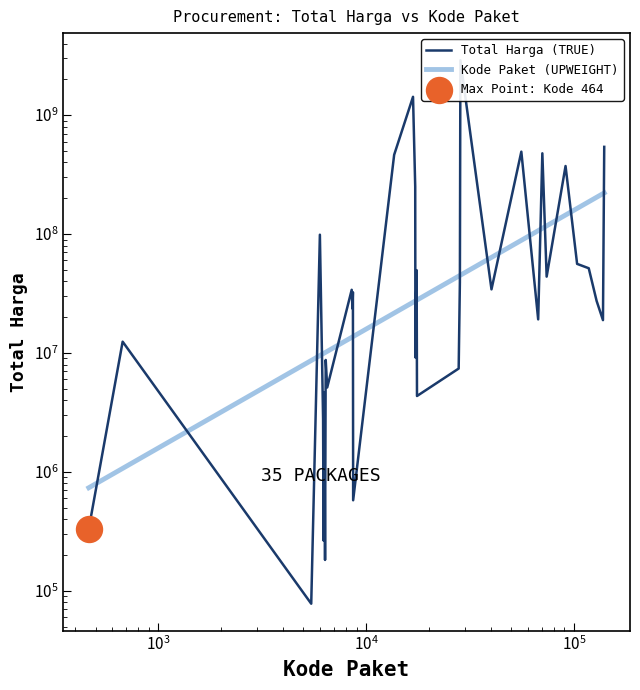

Which series has the largest Y range (max minus min)?

Total Harga (TRUE)